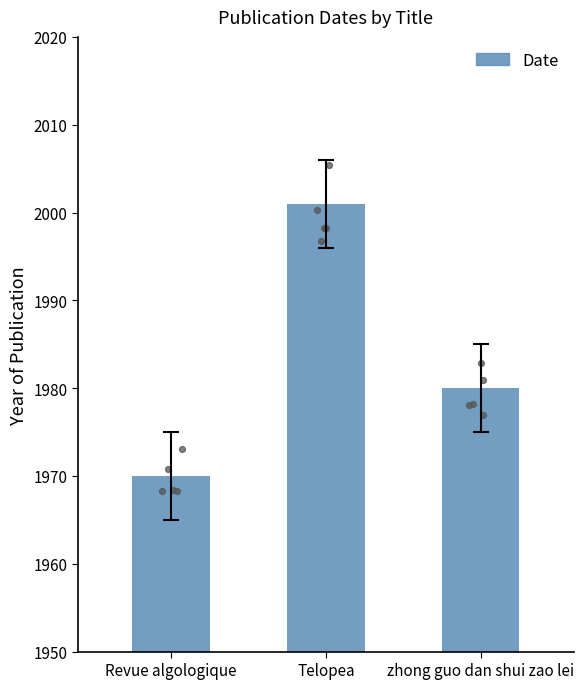

What is the change in value from Revue algologique to zhong guo dan shui zao lei?

+10